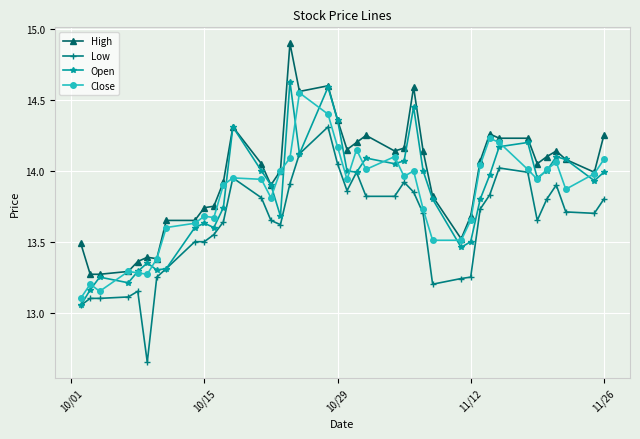

Which series has the largest total across all categories?

High